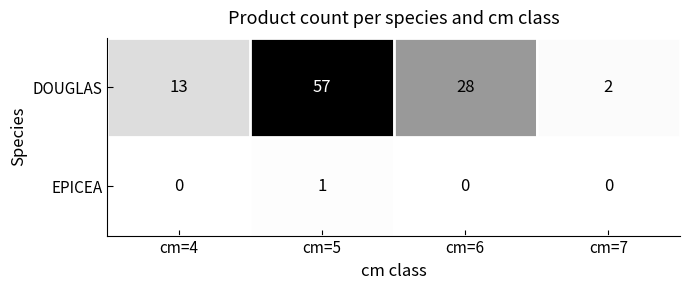

What is the spread (max minus min) of values at cm=6?

28